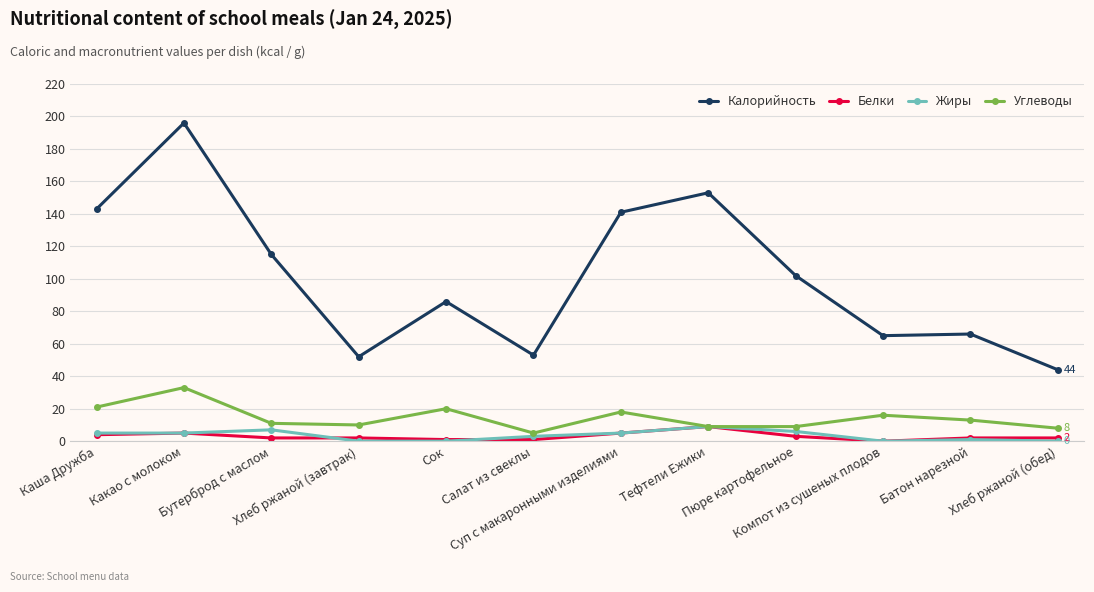

At how many categories does at least one series exceed 7?

12